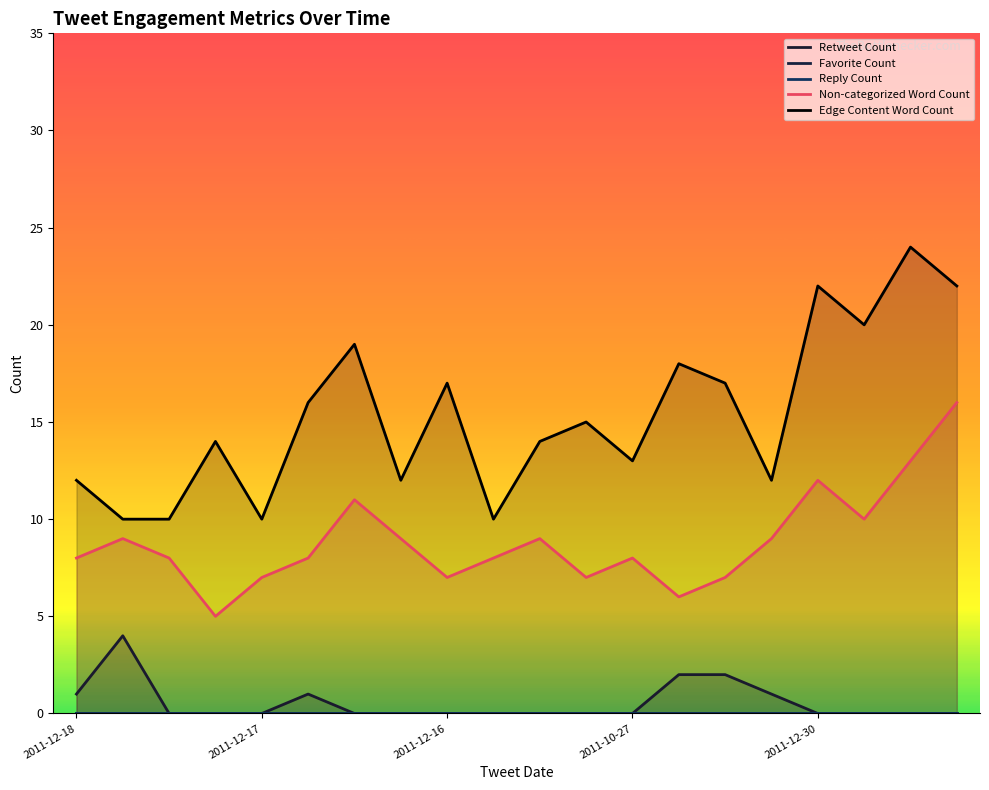

What is the highest value of the Non-categorized Word Count series?

16